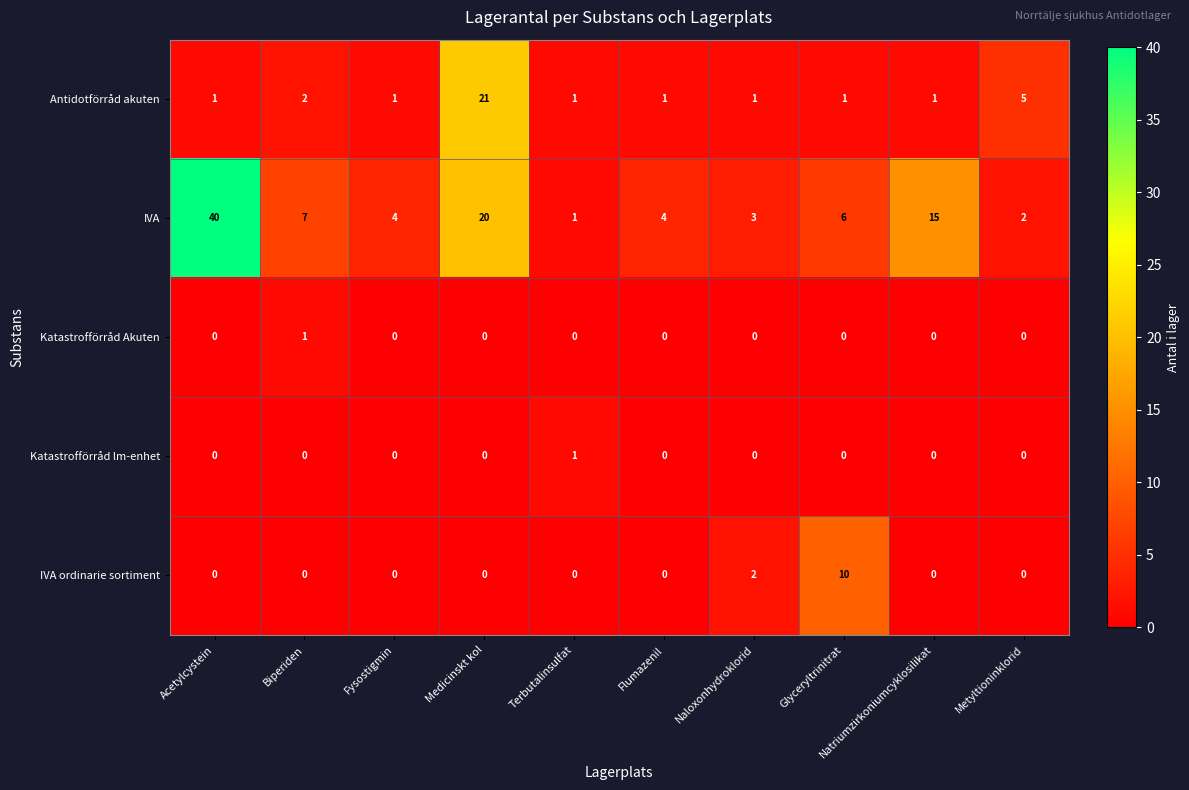

What is the greatest value displayed?

40